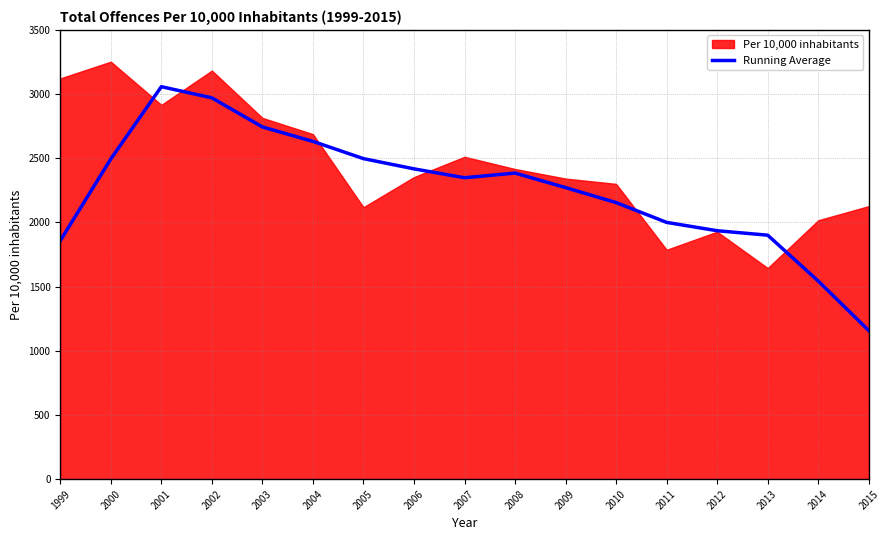

Between 2004 and 2000, which is larger?

2004